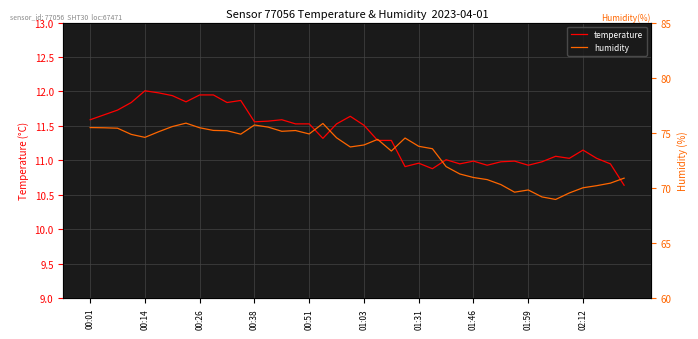

What is the sum of all temperature values?

454.9